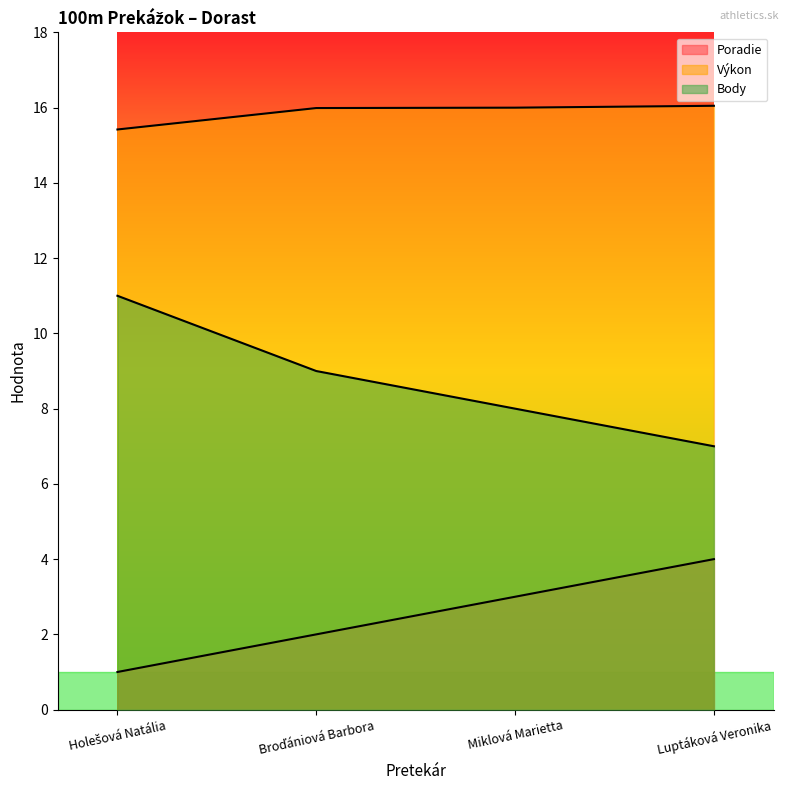

Rank the series by their maximum value, from lowest to highest.

Poradie, Body, Výkon